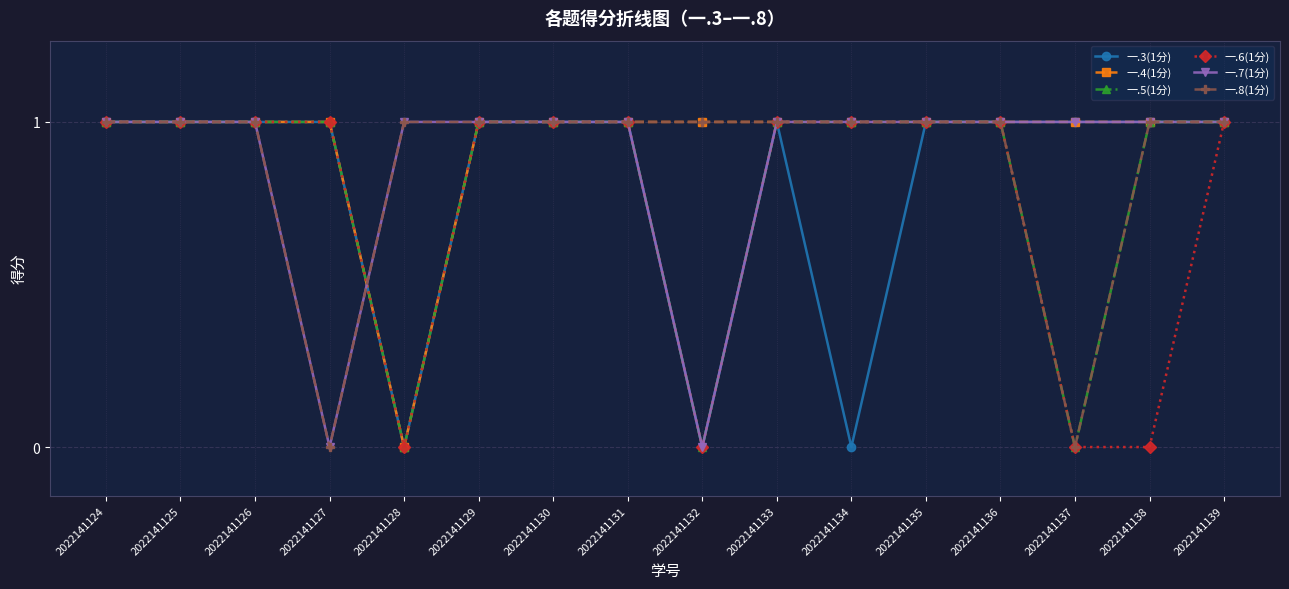

Is it true that 一.6(1分) equals 0 at 2022141137?

True